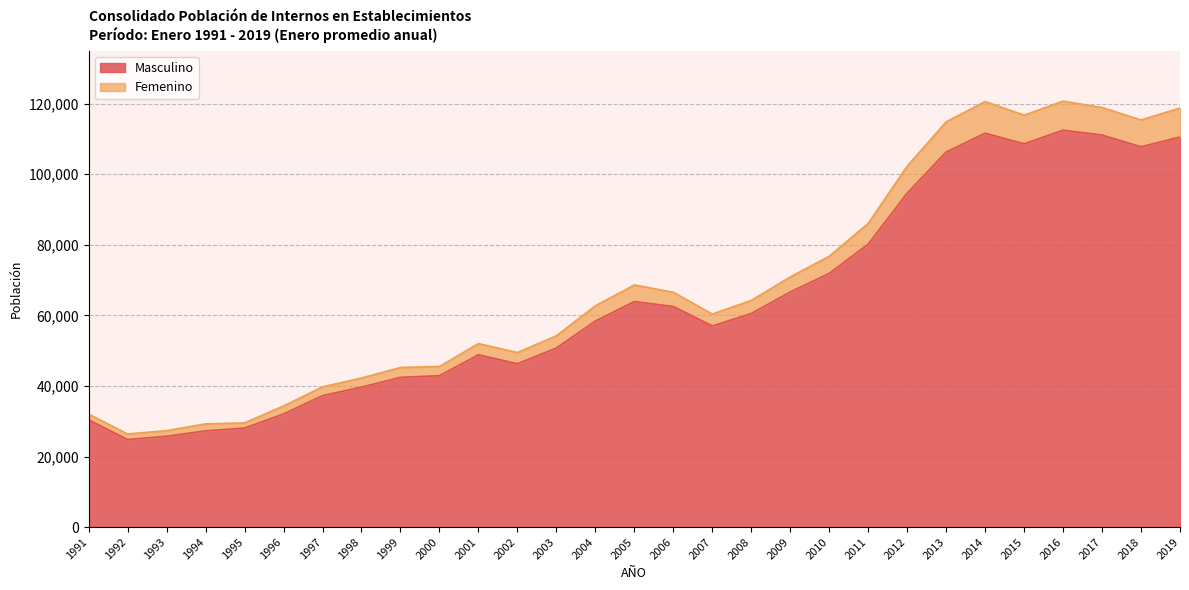

List the labels in order of Femenino value, smallest first.

1992, 1993, 1994, 1995, 1991, 1996, 1997, 1998, 1999, 2000, 2002, 2001, 2003, 2007, 2004, 2008, 2006, 2005, 2009, 2010, 2011, 2012, 2013, 2018, 2015, 2019, 2017, 2014, 2016